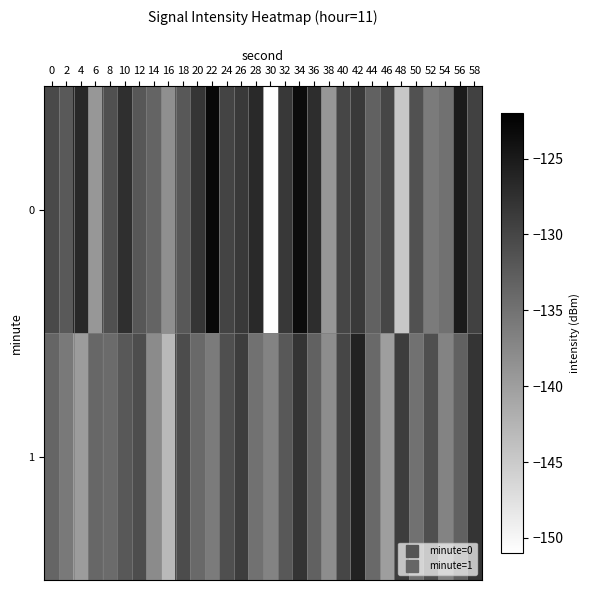

Reading right to left, list all the values displayed in this chart.

0: 58=-129.4	56=-125.1	54=-135.0	52=-136.0	50=-131.3	48=-144.6	46=-130.0	44=-133.2	42=-128.6	40=-130.0	38=-139.2	36=-127.1	34=-123.4	32=-128.4	30=-150.8	28=-126.8	26=-128.6	24=-129.8	22=-123.0	20=-128.1	18=-132.0	16=-138.2	14=-133.4	12=-131.9	10=-127.4	8=-131.1	6=-139.2	4=-126.7	2=-132.1	0=-130.4
1: 58=-128.0	56=-133.0	54=-137.0	52=-131.0	50=-135.0	48=-129.0	46=-140.0	44=-134.0	42=-126.0	40=-130.0	38=-138.0	36=-133.0	34=-128.0	32=-132.0	30=-137.0	28=-135.0	26=-129.0	24=-131.0	22=-136.0	20=-134.0	18=-130.6	16=-143.0	14=-137.8	12=-130.8	10=-132.0	8=-134.2	6=-133.7	4=-139.7	2=-135.9	0=-133.5